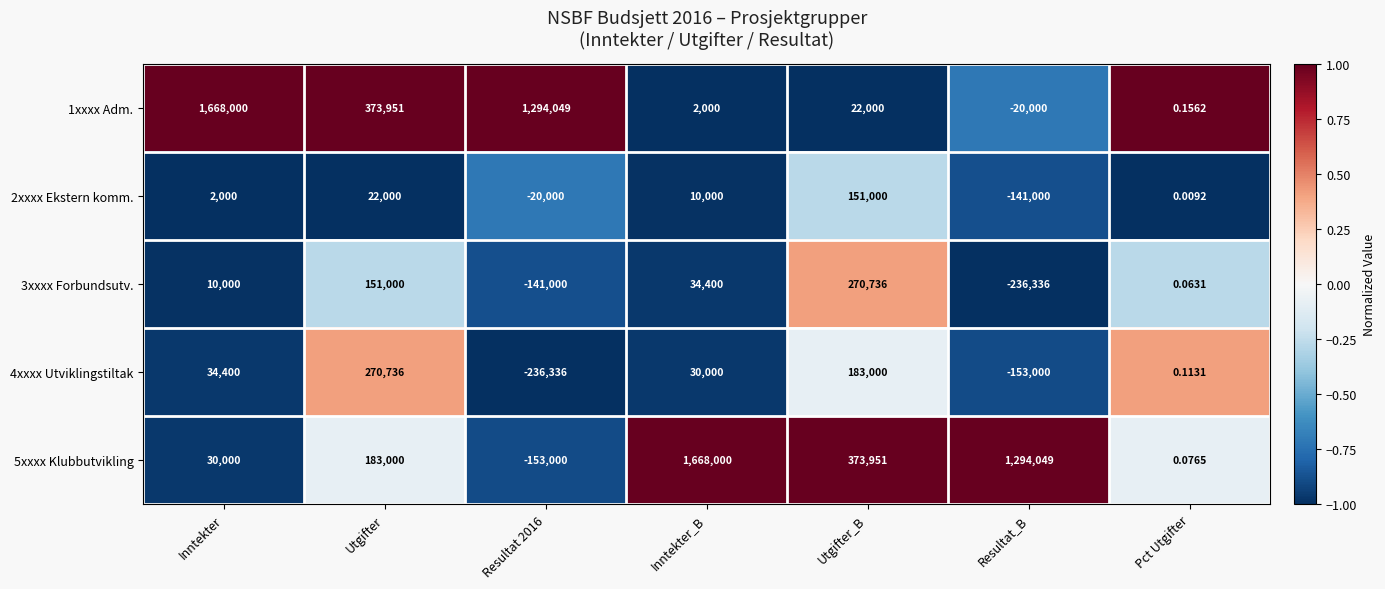

Where is 4xxxx Utviklingstiltak nearest to the value 17200?

Inntekter_B